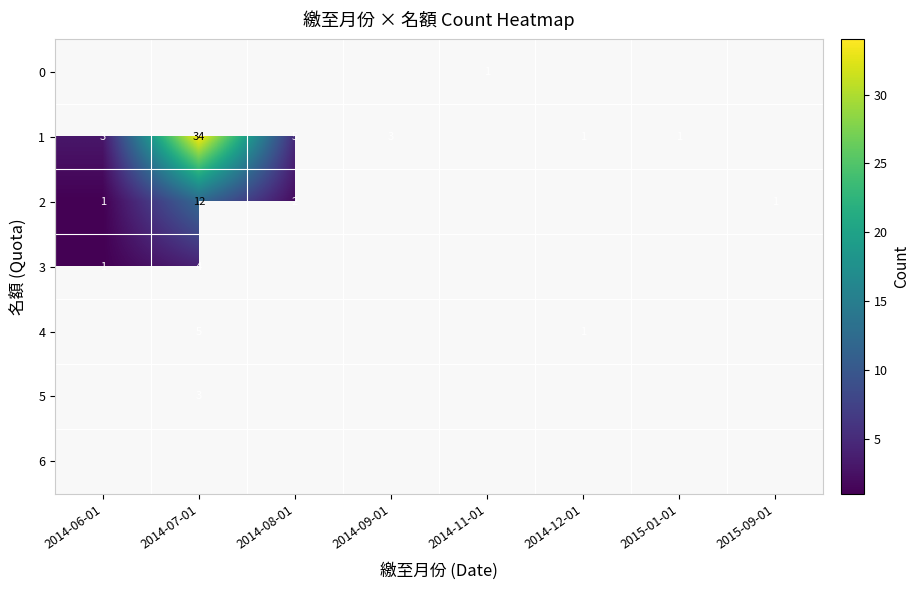

The 5 series shows 4 at 2014-07-01. True or false?

False